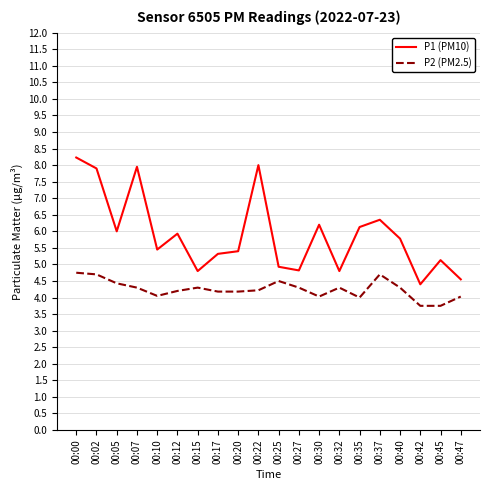

Rank the series by their maximum value, from highest to lowest.

P1 (PM10), P2 (PM2.5)